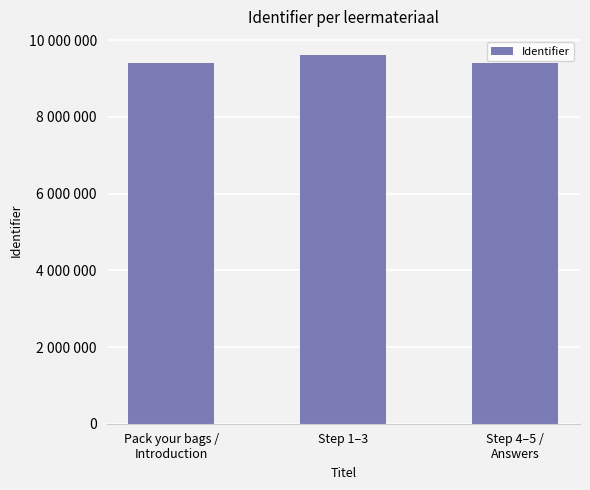

What position from the right is Step 1–3?

2